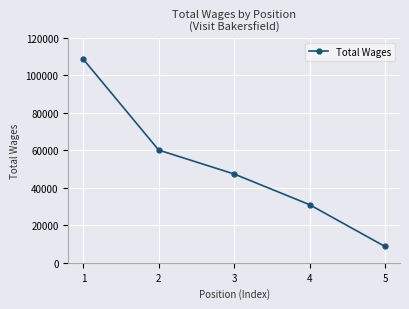

Which label corresponds to the largest value in the chart?

1